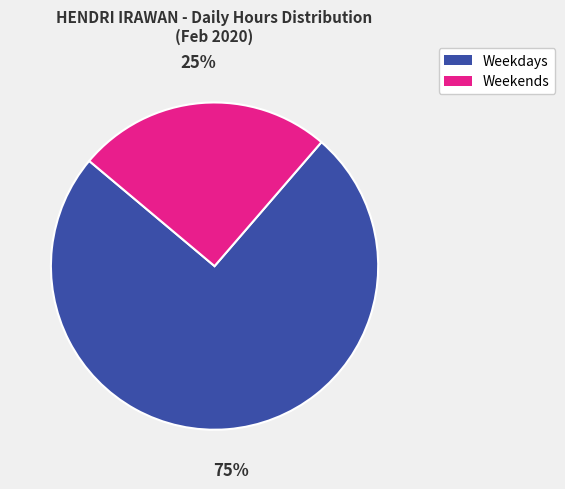

Count the number of slices in the pie.

2